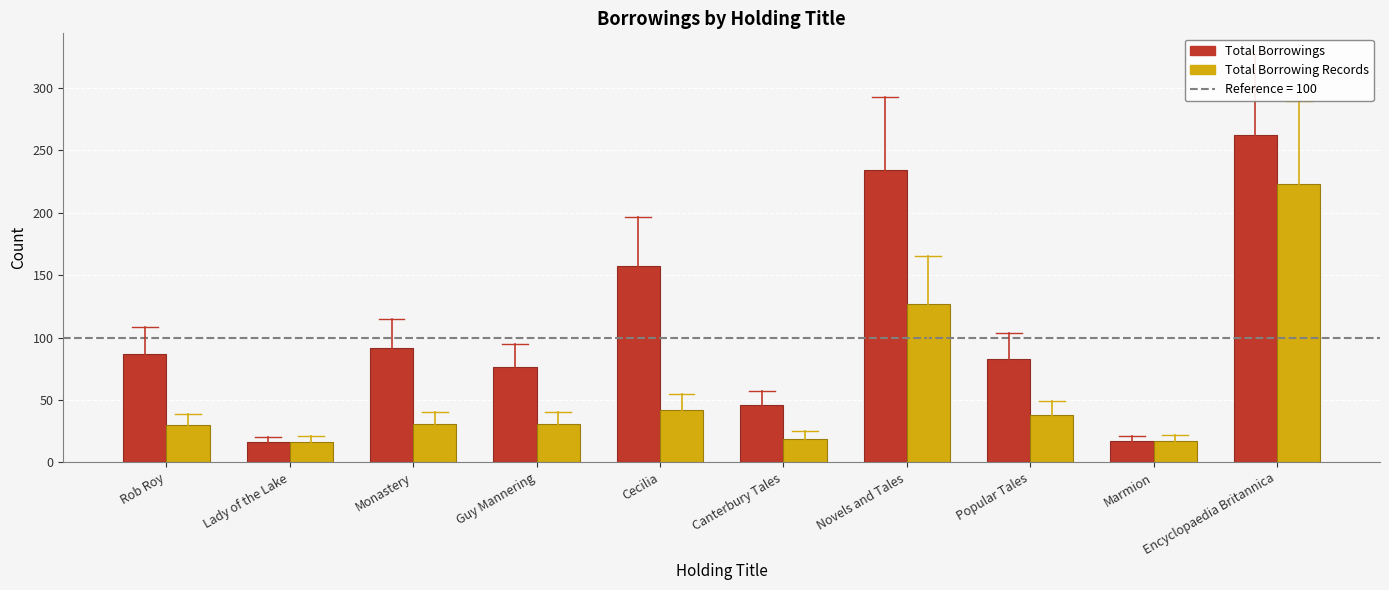

What is the sum of the Total Borrowing Records values at Popular Tales and Marmion?

55